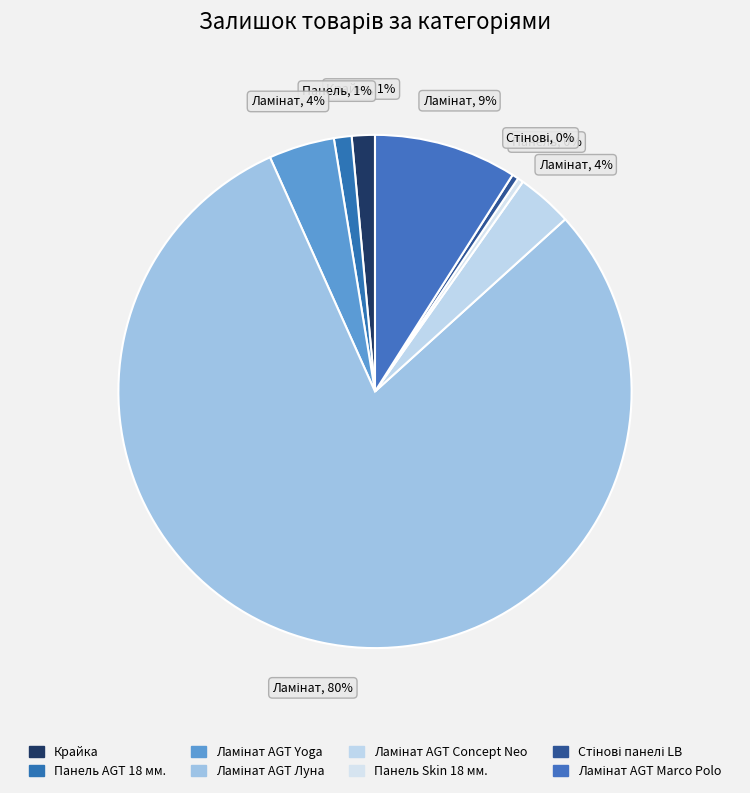

What is the largest slice in the pie chart?

Ламінат AGT Луна